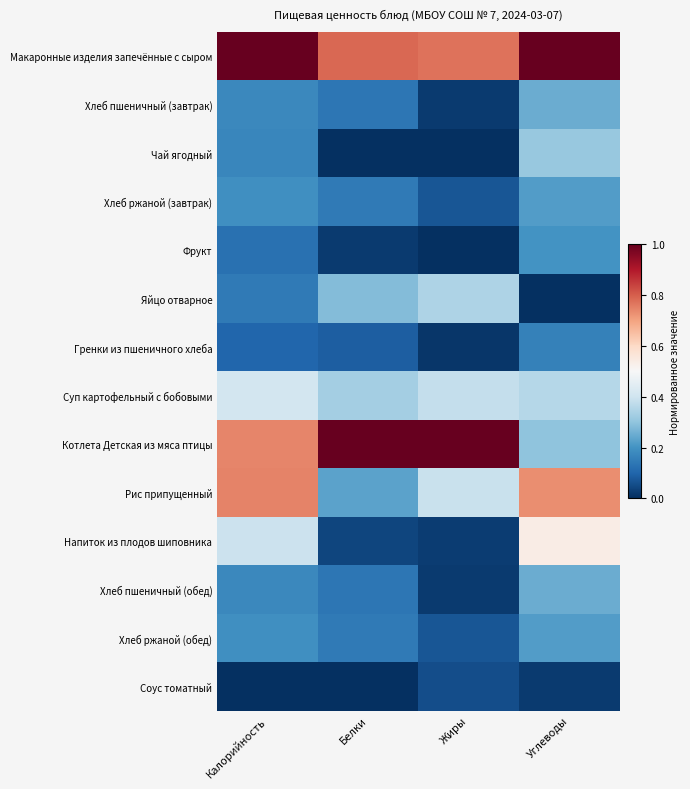

List the series in order of their peak value, highest first.

Макаронные изделия запечённые с сыром, Котлета Детская из мяса птицы, Рис припущенный, Напиток из плодов шиповника, Суп картофельный с бобовыми, Яйцо отварное, Чай ягодный, Хлеб пшеничный (завтрак), Хлеб пшеничный (обед), Хлеб ржаной (завтрак), Хлеб ржаной (обед), Фрукт, Гренки из пшеничного хлеба, Соус томатный